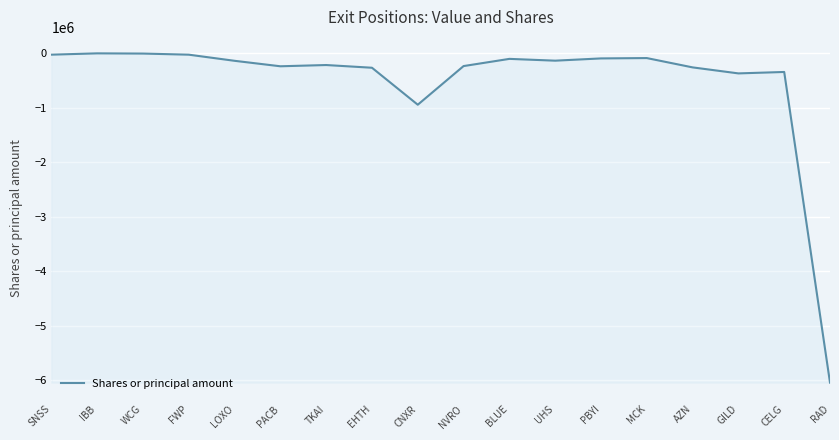

What is the difference between the maximum and minimum values?

6037734